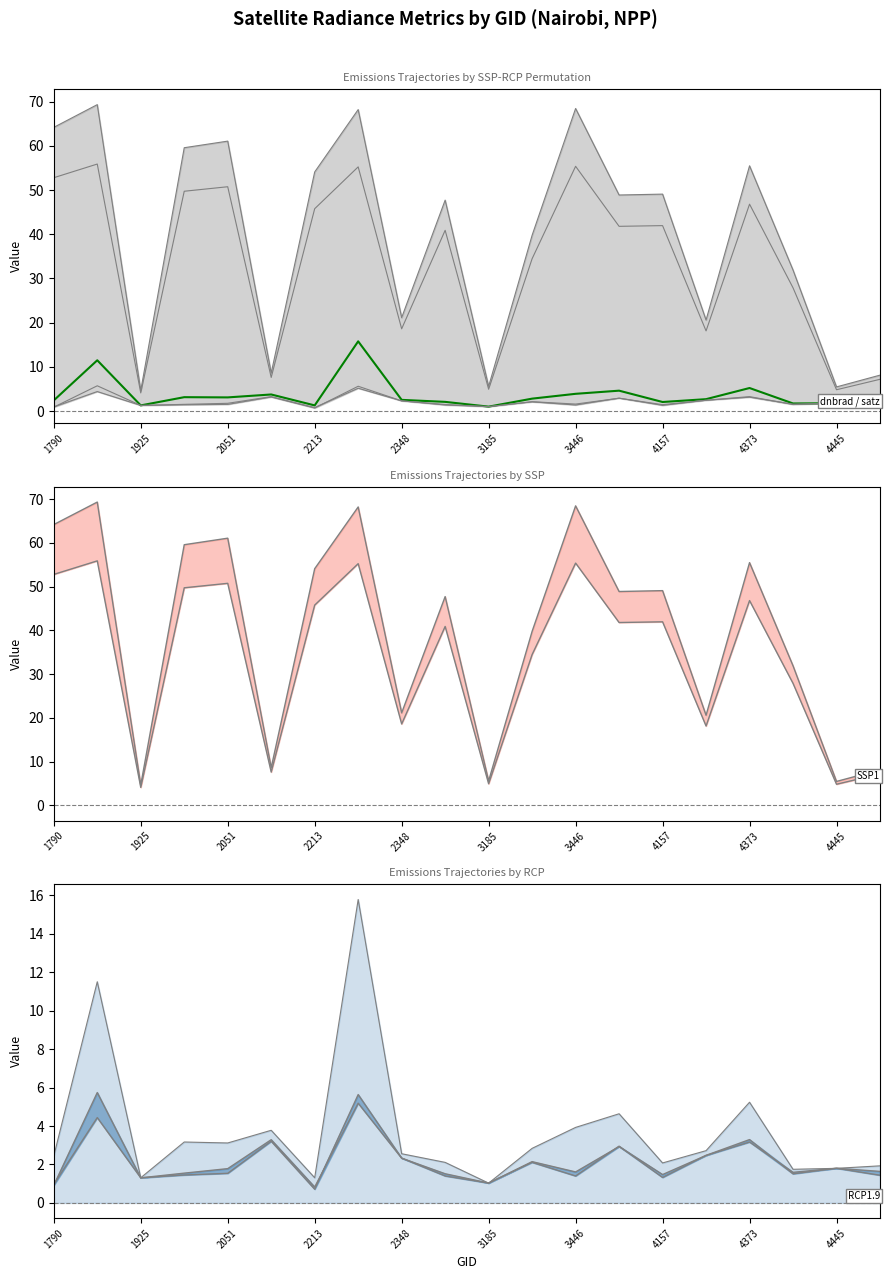

How many series are shown in this chart?

5